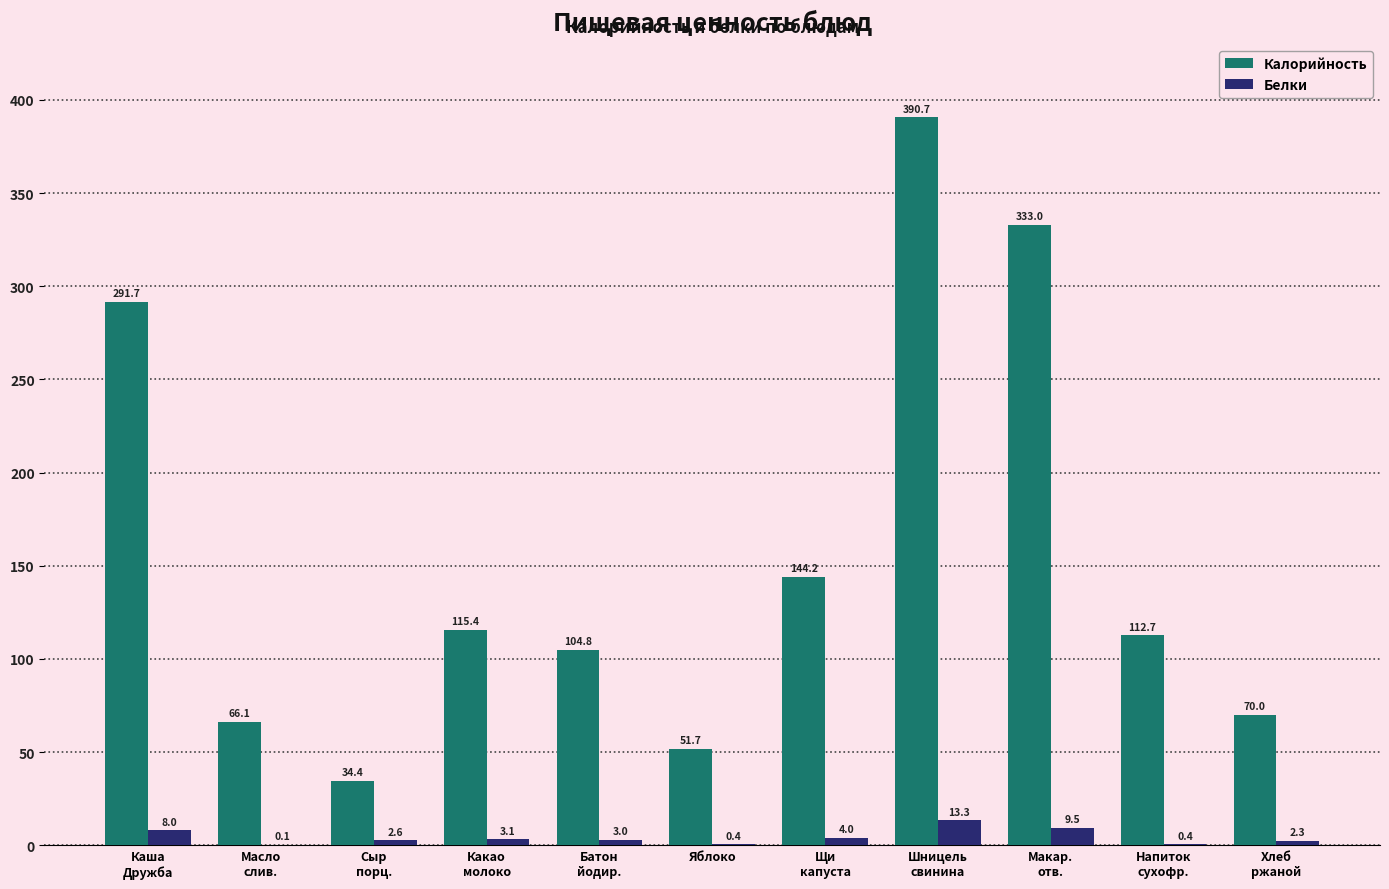

Are the bars grouped side by side (vs. stacked)?

Yes